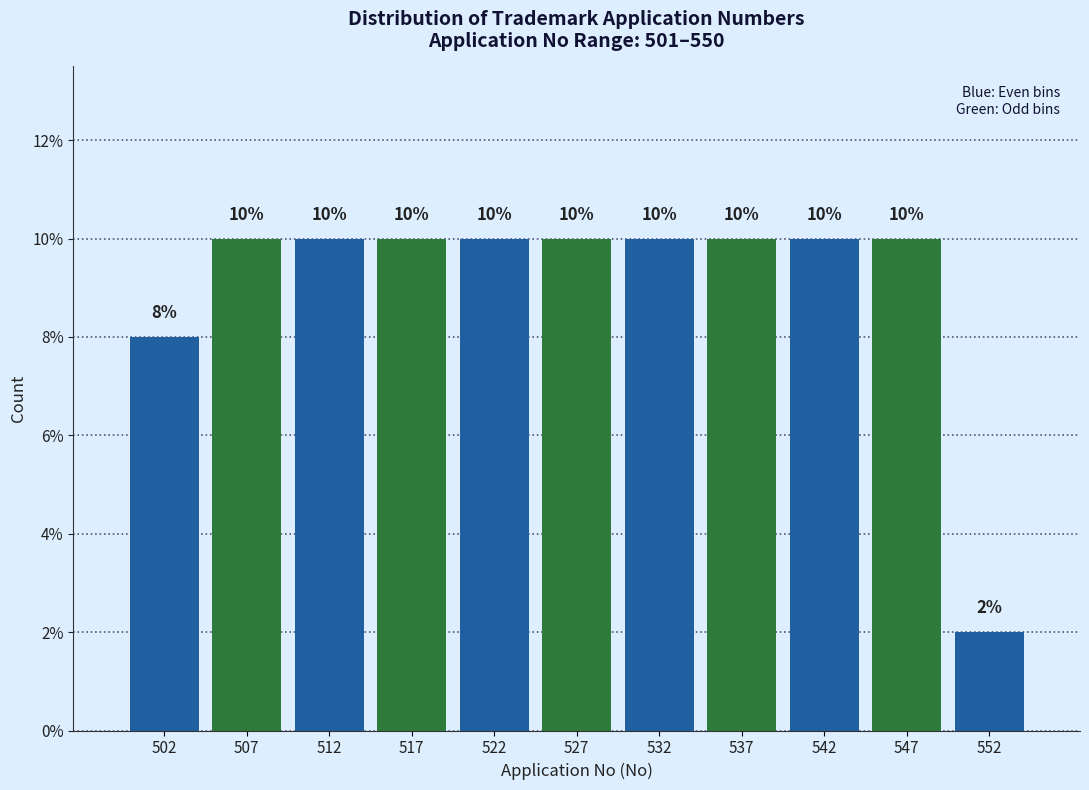

Reading left to right, list every bar in this chart as the range it spans on the x-axis followed by its height.

500 to 505: 8
505 to 510: 10
510 to 515: 10
515 to 520: 10
520 to 525: 10
525 to 530: 10
530 to 535: 10
535 to 540: 10
540 to 545: 10
545 to 550: 10
550 to 555: 2